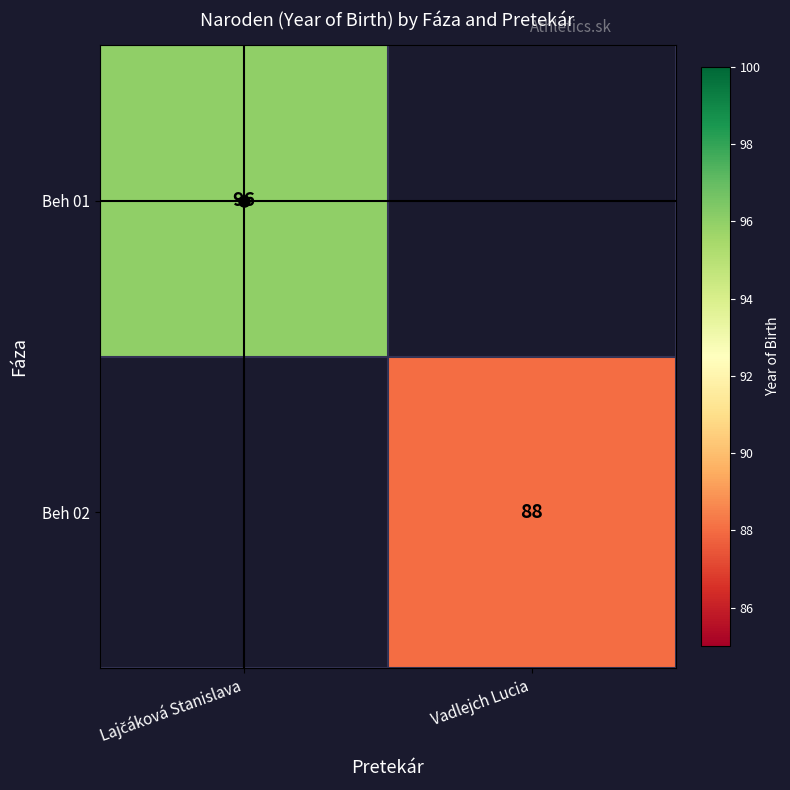

How many series are shown in this chart?

2